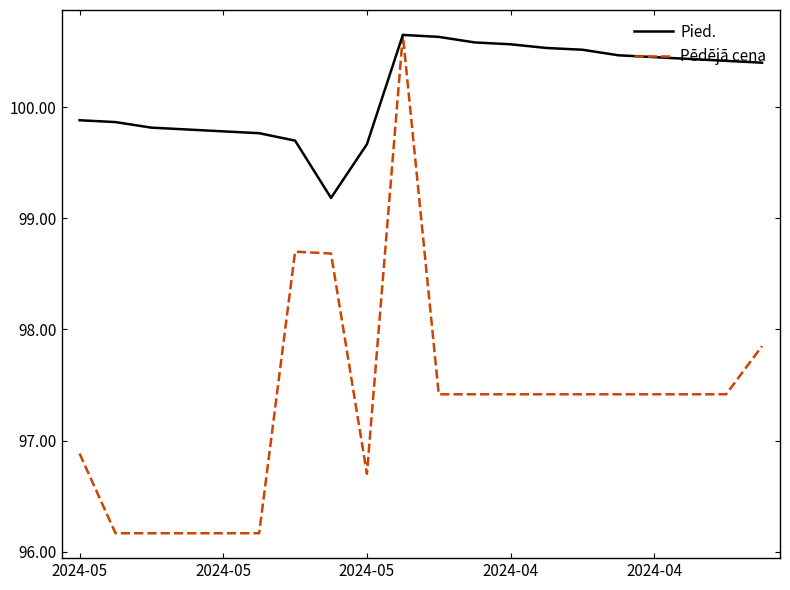

What is the average value of the Pied. series?

100.2